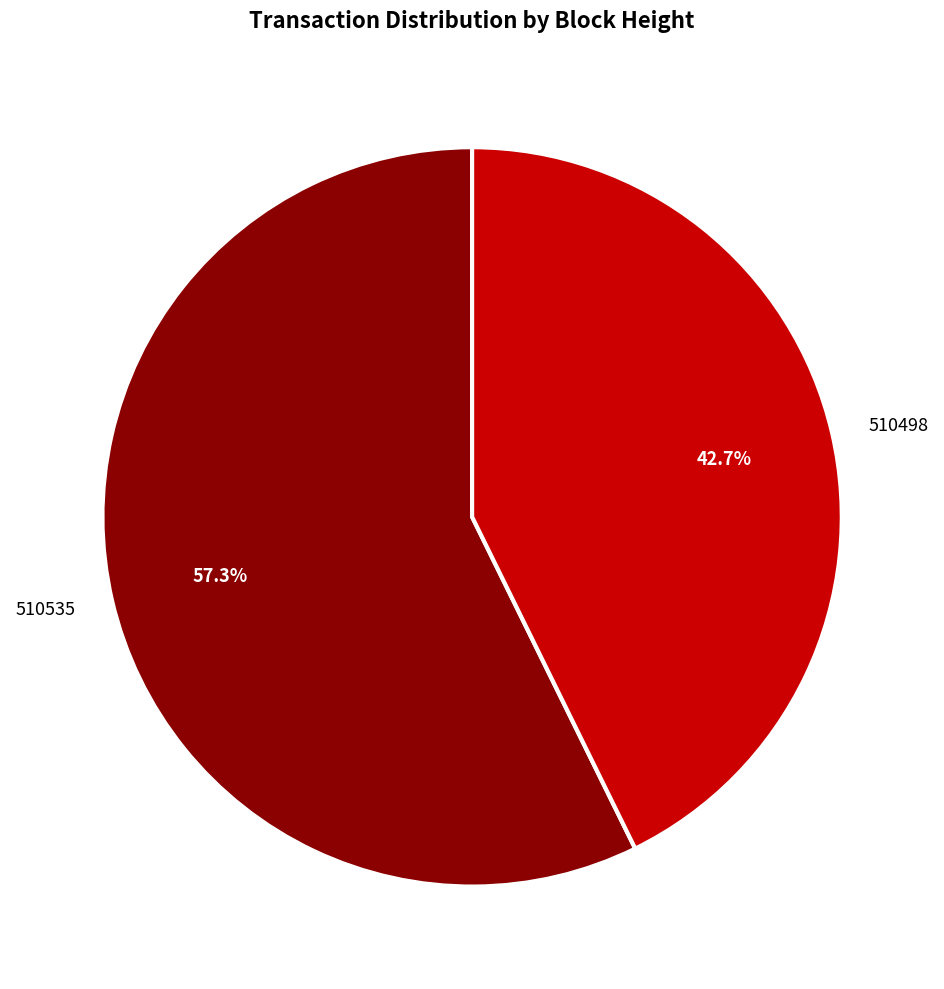

Count the number of slices in the pie.

2